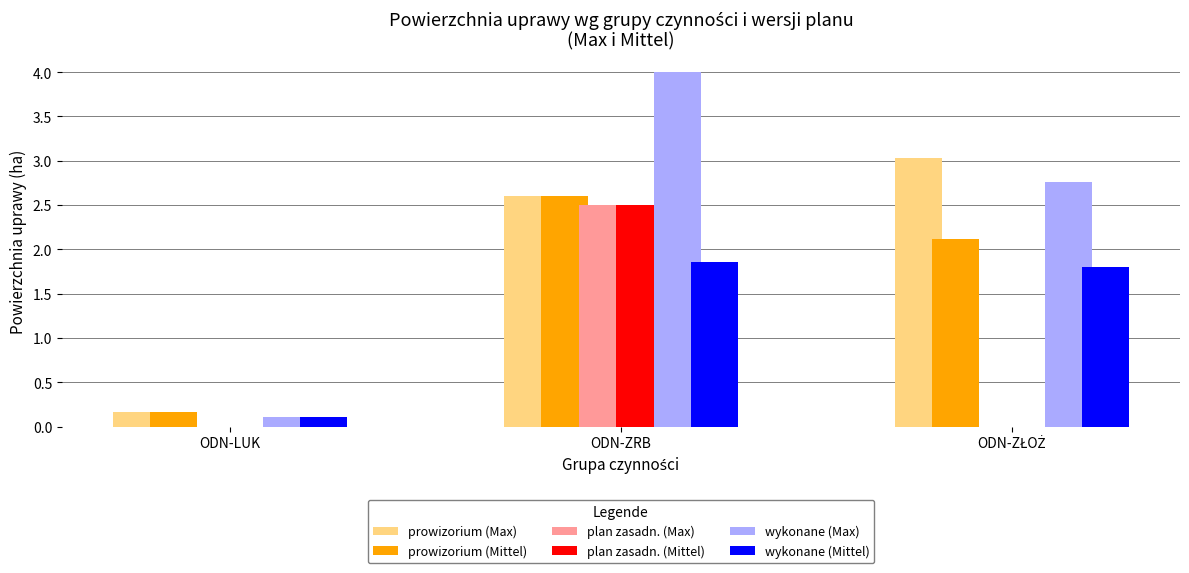

Read the plan zasadn. (Mittel) value at ODN-ZRB.

2.5